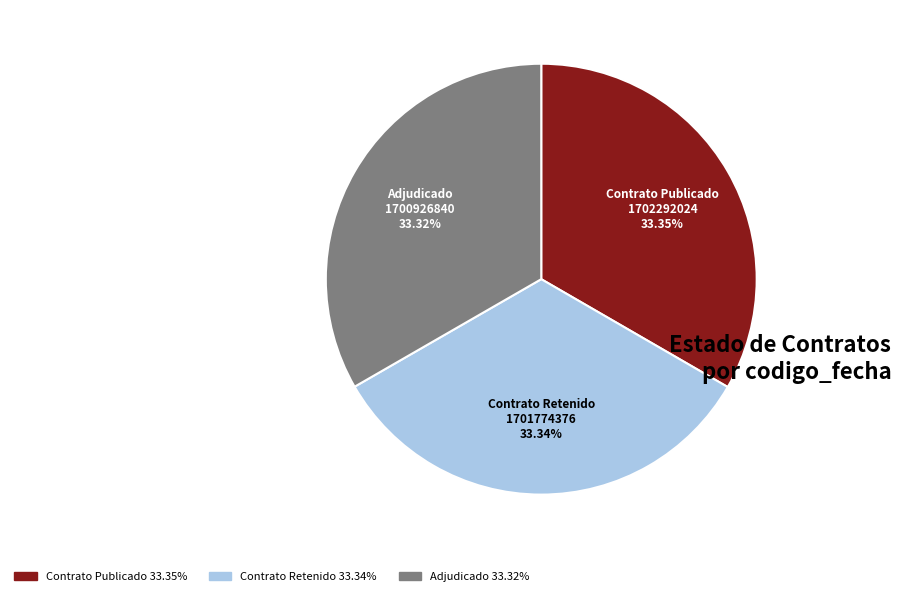

Do Contrato Publicado and Contrato Retenido together represent more than half of the pie?

Yes